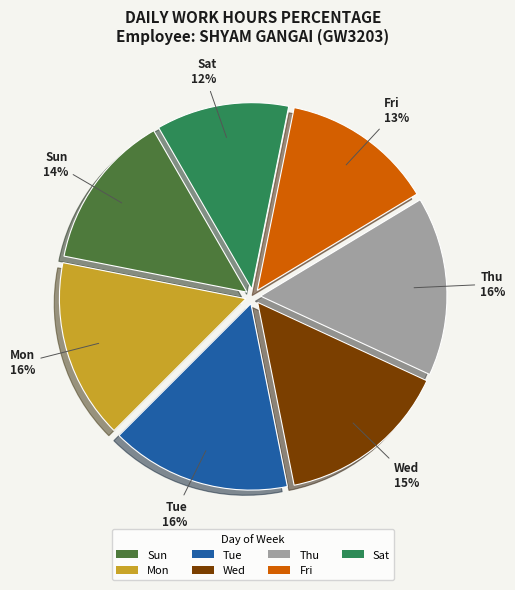

Is the sum of Tue and Fri greater than half?

No